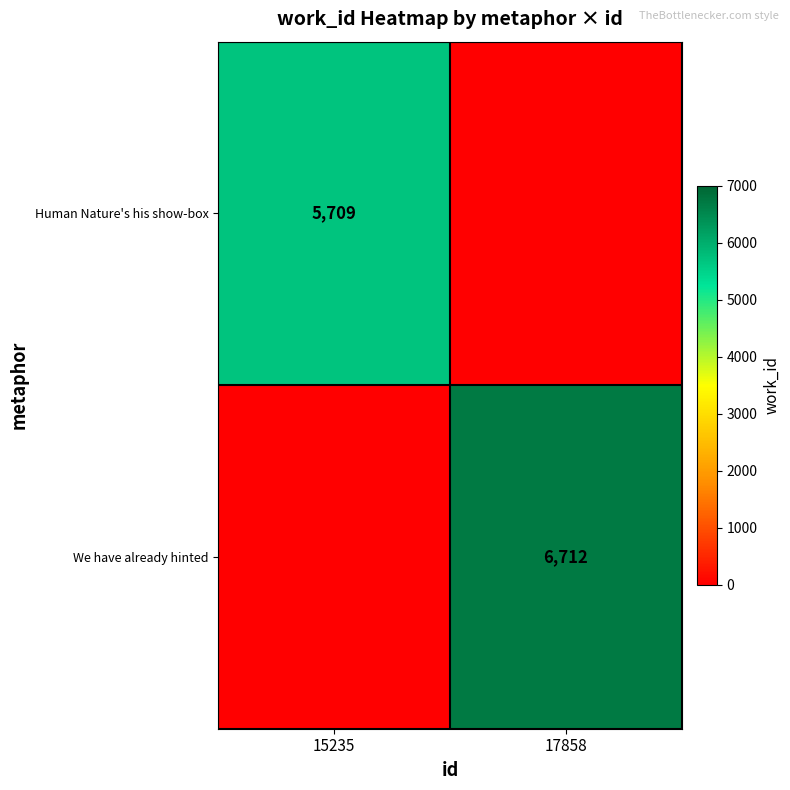

Is it true that We have already hinted equals 6712 at 17858?

True